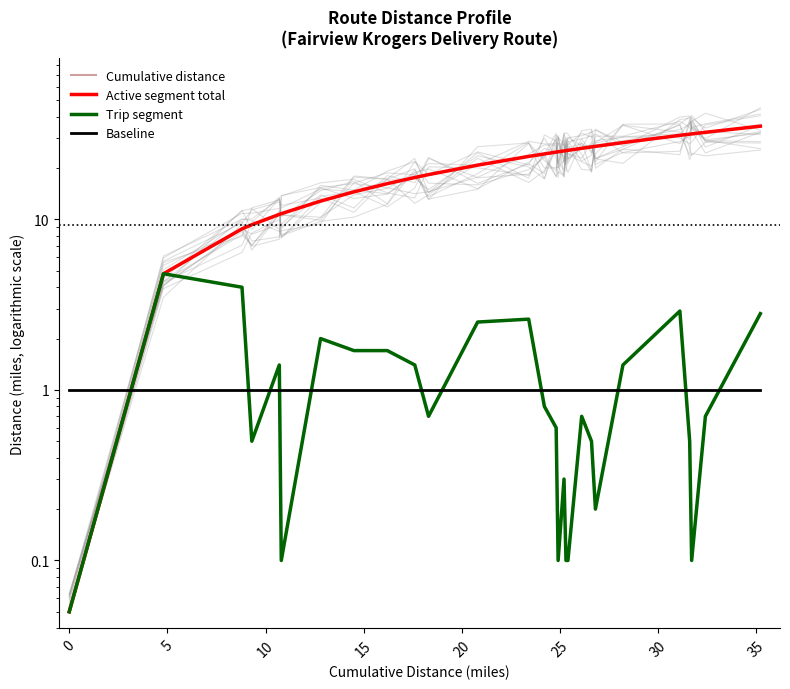

What is the sum of all Cumulative distance values?

587.5